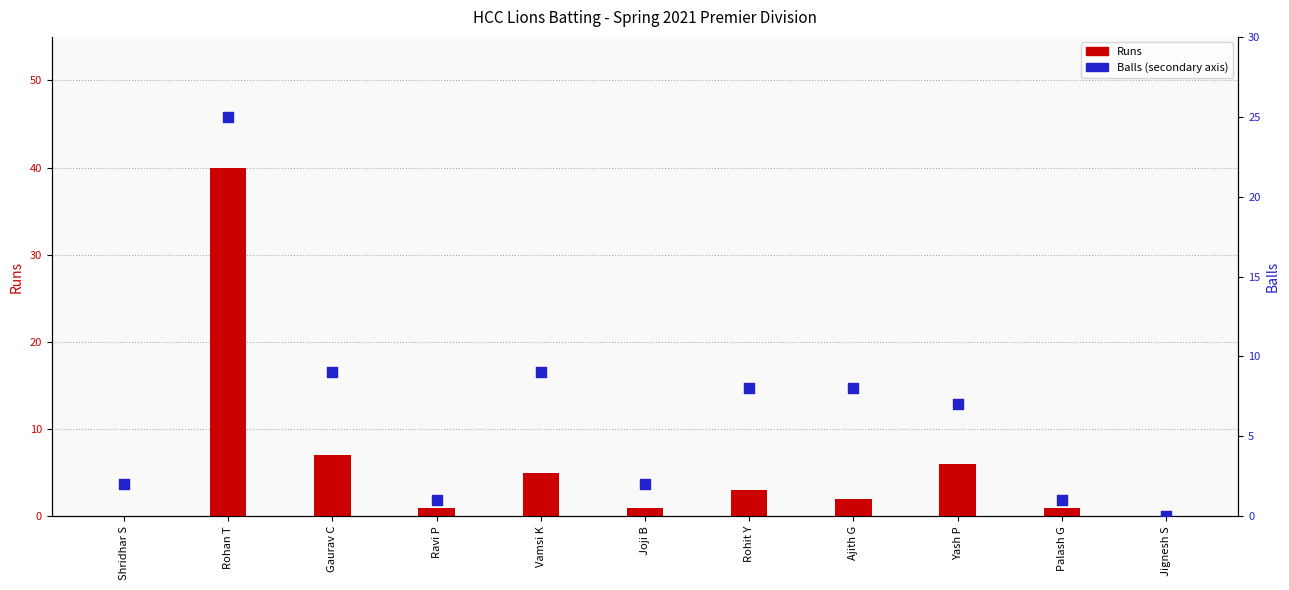

Which series has the largest total across all categories?

Balls